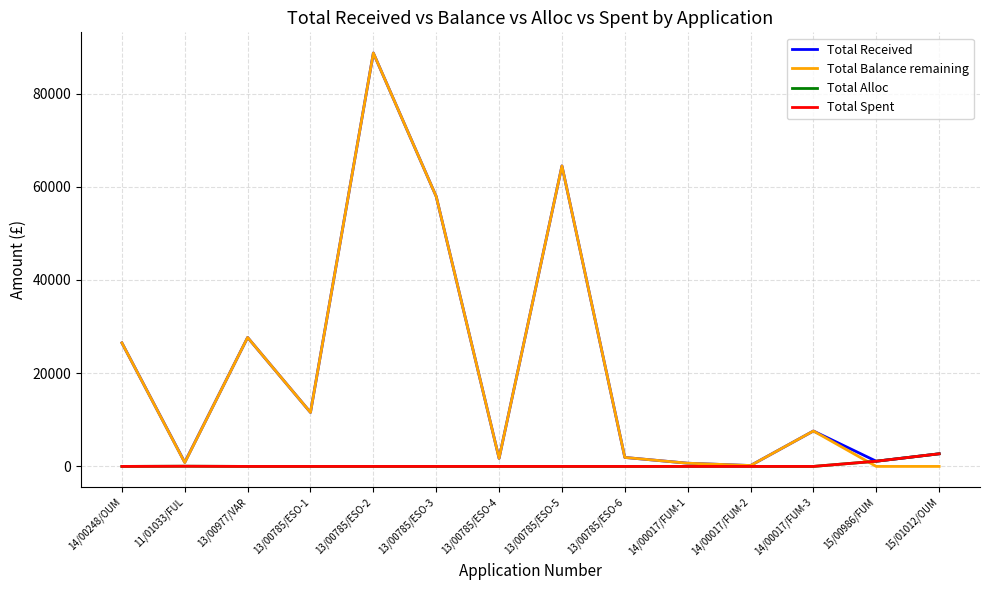

Reading left to right, list all the values displayed in this chart.

Total Received: 26508.0	870.0	27668.0	11581.7	88703.4	57913.2	1729.6	64483.4	1925.9	688.0	190.0	7599.4	1113.7	2709.0
Total Balance remaining: 26508.0	826.5	27668.0	11581.7	88703.4	57913.2	1729.6	64483.4	1925.9	688.0	190.0	7599.4	0.0	0.0
Total Alloc: 0.0	43.5	0.0	0.0	0.0	0.0	0.0	0.0	0.0	0.0	0.0	0.0	1113.7	2709.0
Total Spent: 0.0	43.5	0.0	0.0	0.0	0.0	0.0	0.0	0.0	0.0	0.0	0.0	1113.7	2709.0